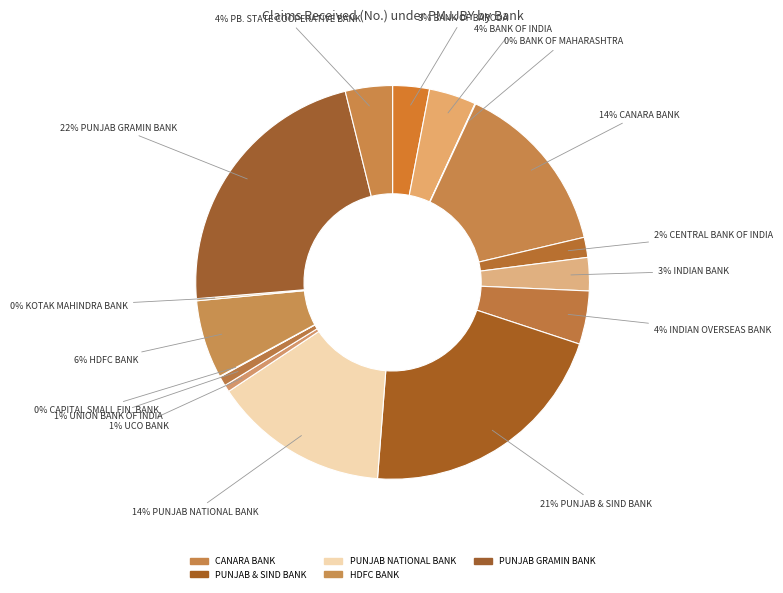

How many slices are in this pie chart?

16